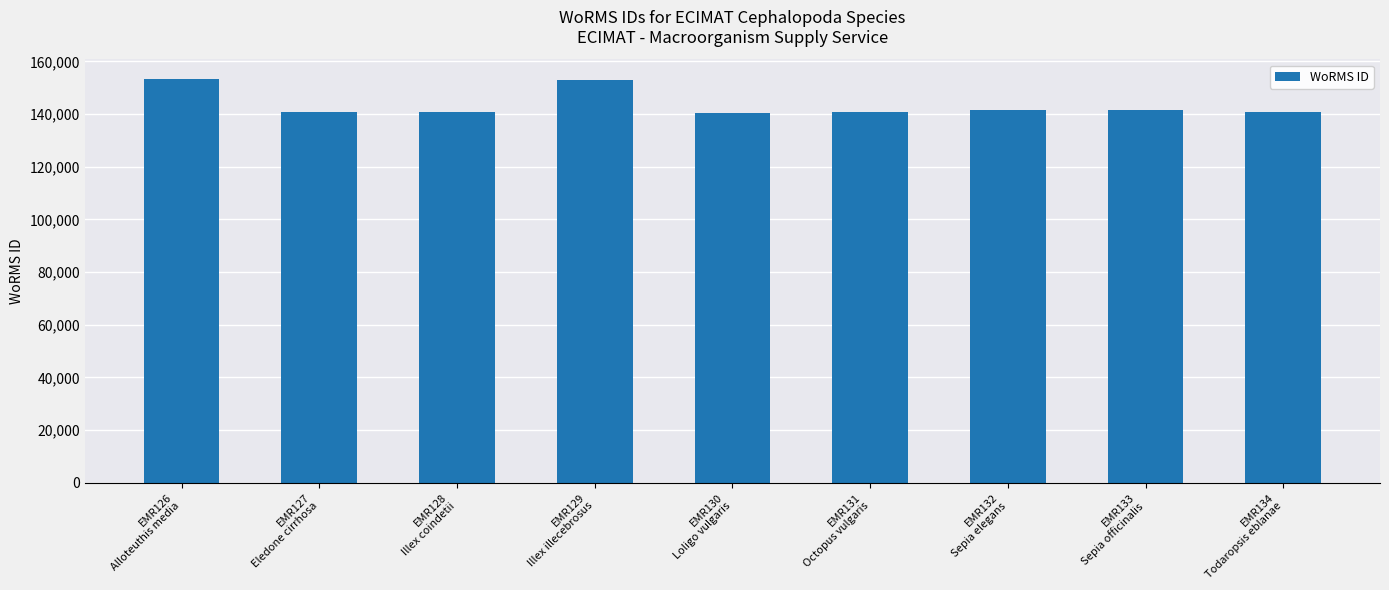

What position from the left is EMR126
Alloteuthis media?

1